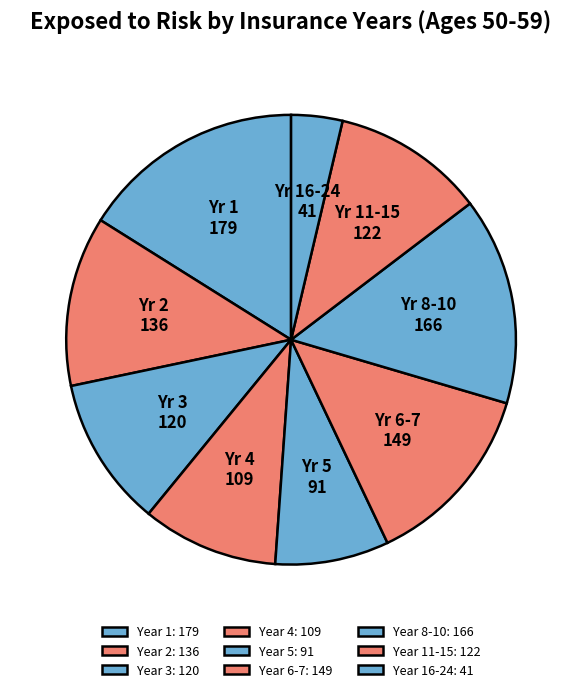

How many slices are in this pie chart?

9